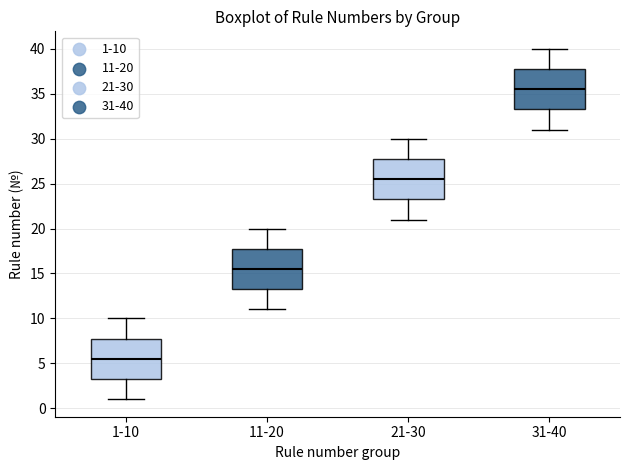

Reading left to right, read every box against the y-axis: the position of its median line, the range the box covers, and the ends of its whiskers. The values are not printed on the chart, so give them approximately, as read against the axis.

1-10: median 5.5, box 3.5 to 8.0, whiskers 1.0 to 10.0
11-20: median 15.5, box 13.5 to 18.0, whiskers 11.0 to 20.0
21-30: median 25.5, box 23.5 to 28.0, whiskers 21.0 to 30.0
31-40: median 35.5, box 33.5 to 38.0, whiskers 31.0 to 40.0